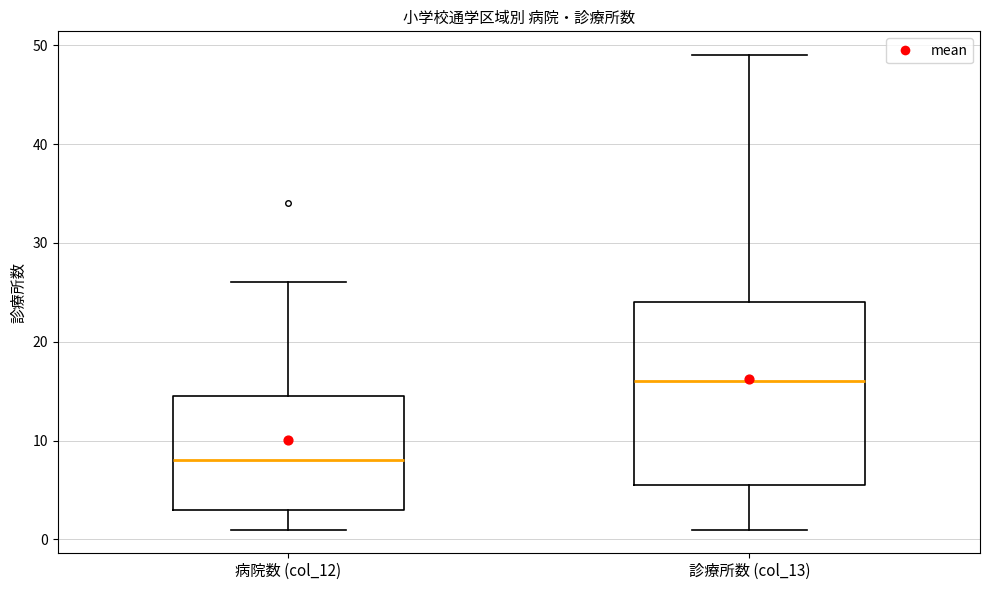

Which box is the tallest, from its lower edge to its upper edge?

診療所数 (col_13)